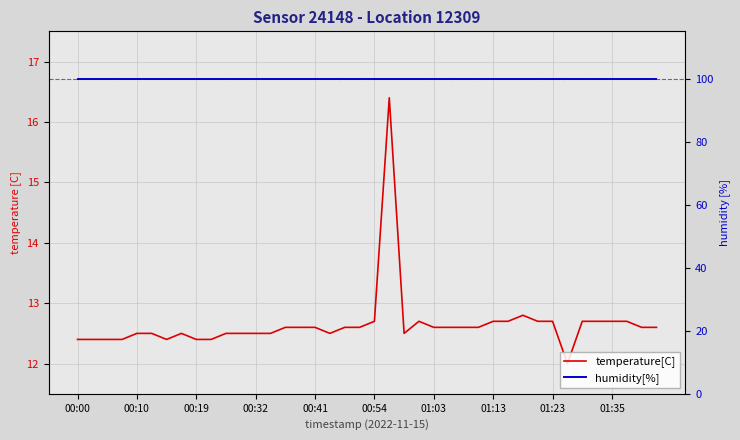

What are all the series names shown in the legend?

temperature[C], humidity[%]